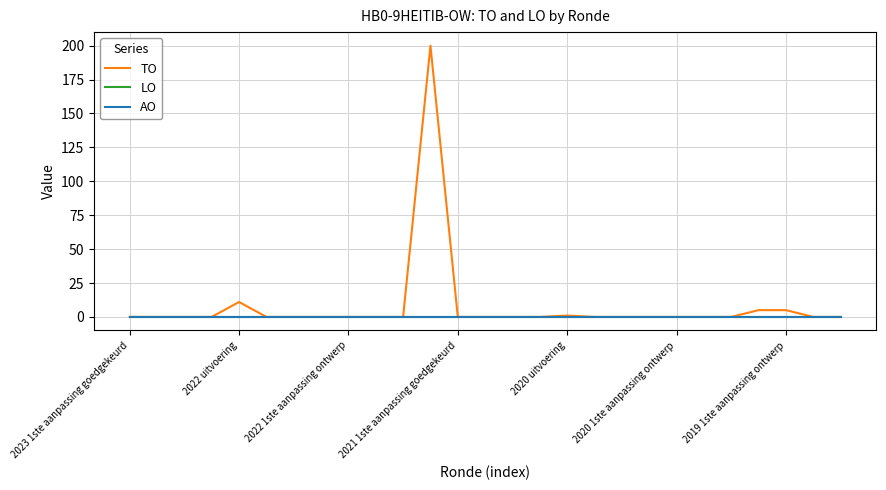

Does the chart display data point markers on the line(s)?

No